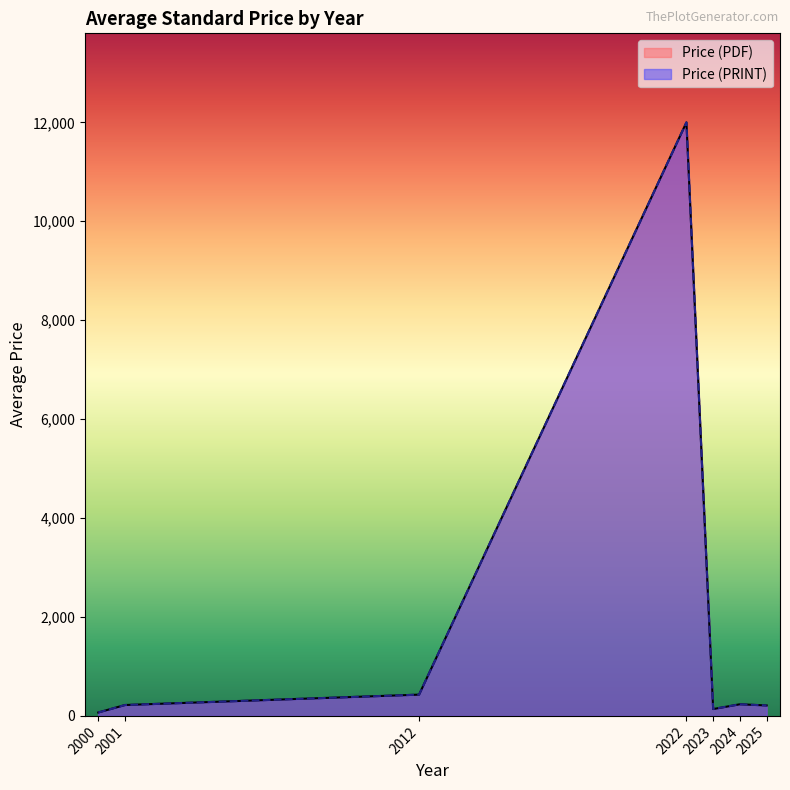

The Price (PDF) series shows 170.1 at 2023. True or false?

False